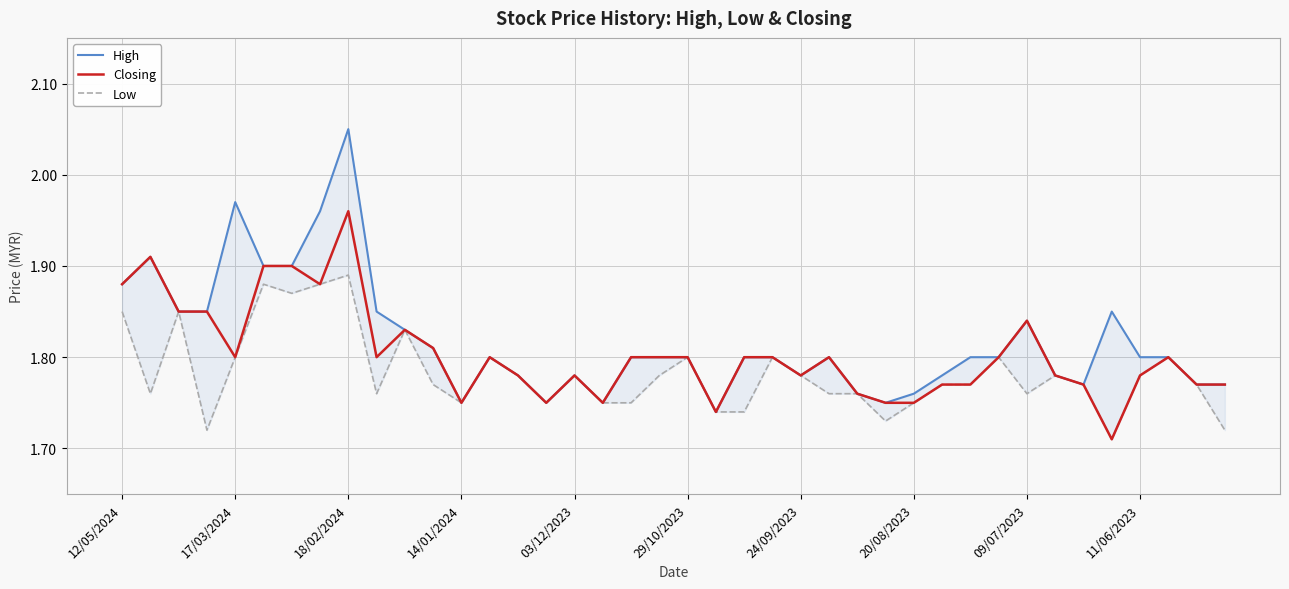

Reading right to left, extract all data points from this chart.

High: 1.8	1.8	1.8	1.8	1.9	1.8	1.8	1.8	1.8	1.8	1.8	1.8	1.8	1.8	1.8	1.8	1.8	1.8	1.7	1.8	1.8	1.8	1.8	1.8	1.8	1.8	1.8	1.8	1.8	1.8	1.9	2.0	2.0	1.9	1.9	2.0	1.9	1.9	1.9	1.9
Closing: 1.8	1.8	1.8	1.8	1.7	1.8	1.8	1.8	1.8	1.8	1.8	1.8	1.8	1.8	1.8	1.8	1.8	1.8	1.7	1.8	1.8	1.8	1.8	1.8	1.8	1.8	1.8	1.8	1.8	1.8	1.8	2.0	1.9	1.9	1.9	1.8	1.9	1.9	1.9	1.9
Low: 1.7	1.8	1.8	1.8	1.7	1.8	1.8	1.8	1.8	1.8	1.8	1.8	1.7	1.8	1.8	1.8	1.8	1.7	1.7	1.8	1.8	1.8	1.8	1.8	1.8	1.8	1.8	1.8	1.8	1.8	1.8	1.9	1.9	1.9	1.9	1.8	1.7	1.9	1.8	1.9